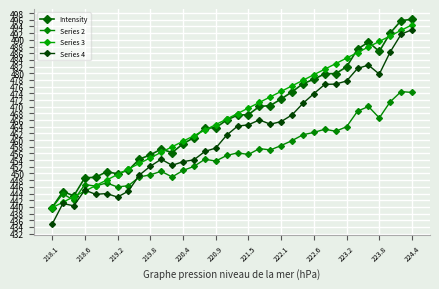

How many interior local peaks does the Intensity series have?

4